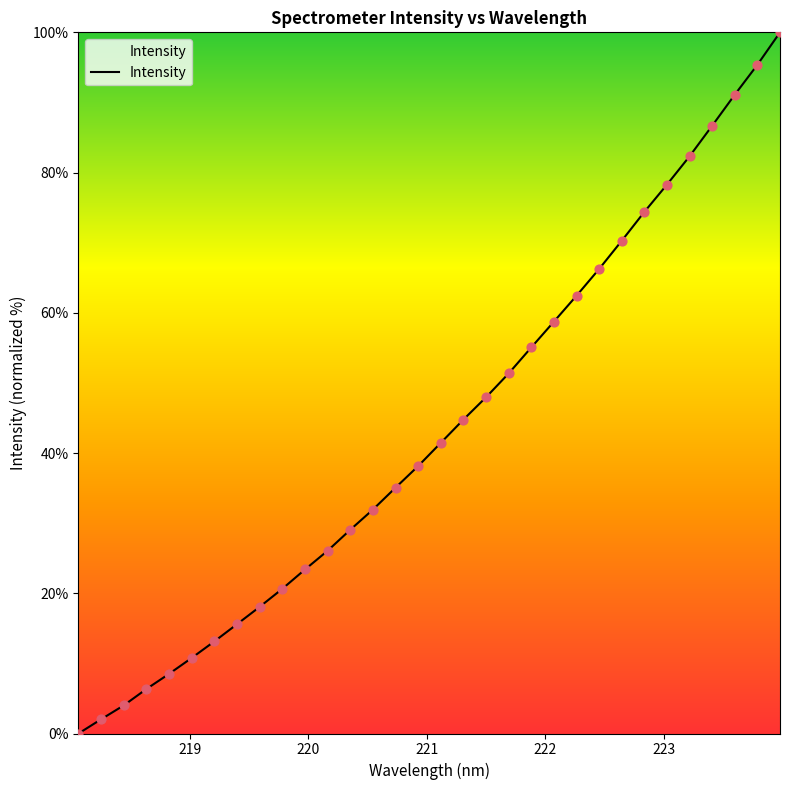

What is the difference between the maximum and minimum values?

100.0